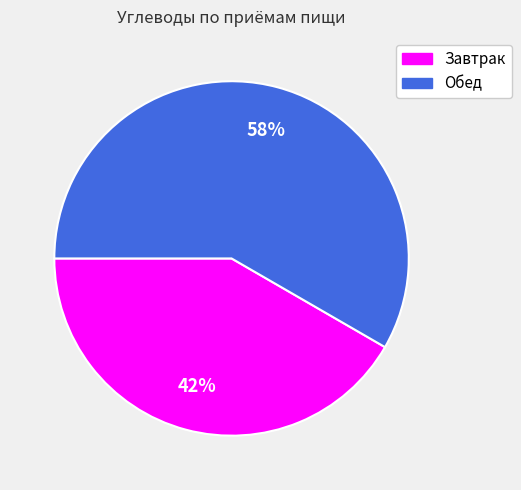

Do Обед and Завтрак together represent more than half of the pie?

Yes